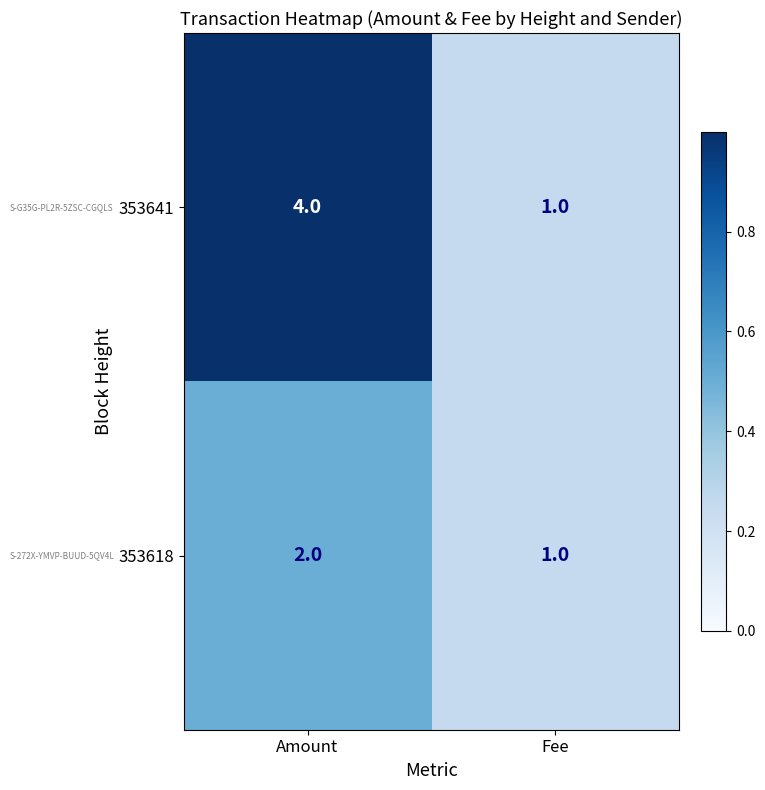

At which category does the chart reach its peak across all series?

Amount